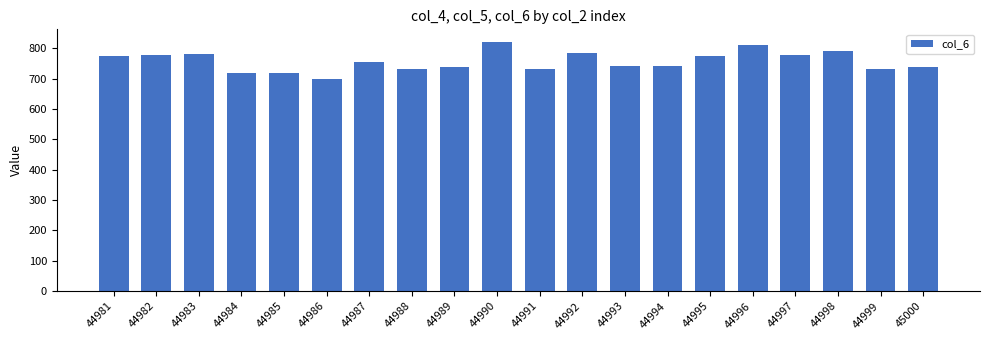

Where does the data first go above 756?

44981